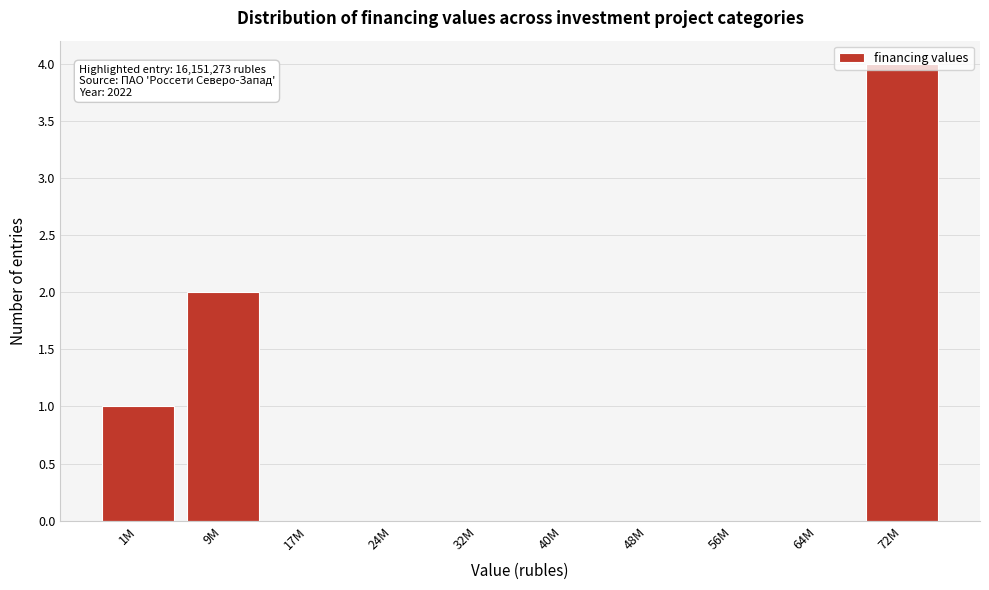

What is the sum of the values at 56M and 72M?

4